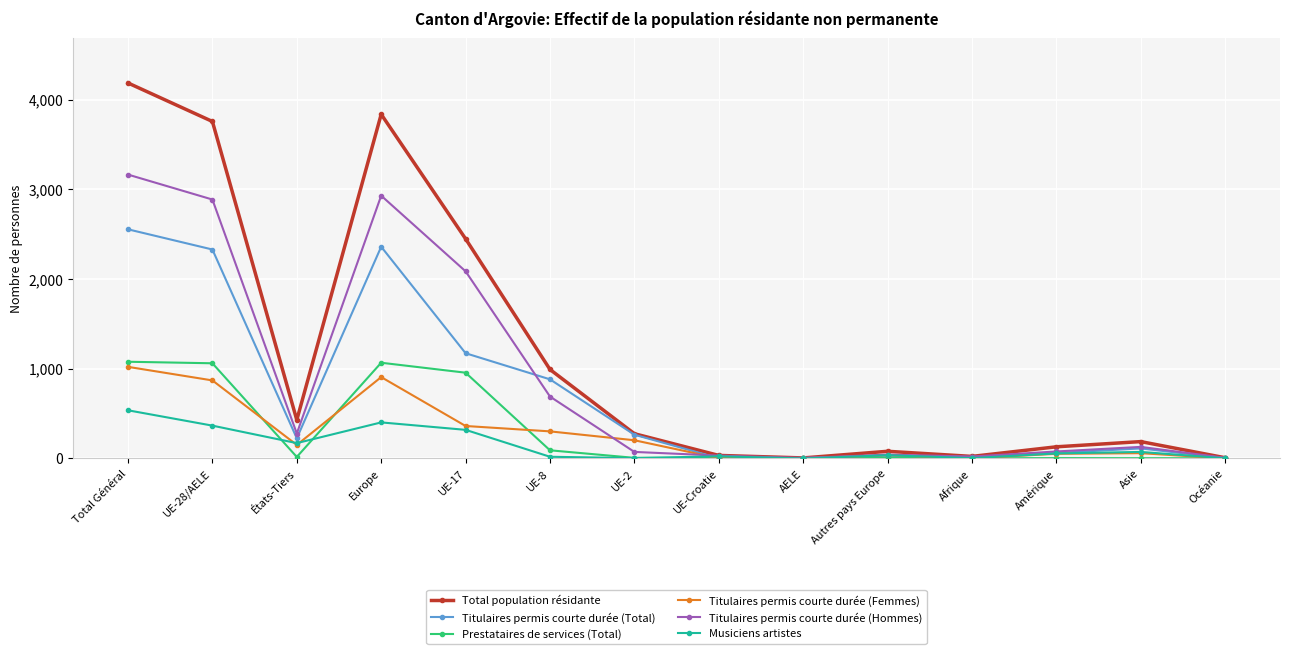

What is the label of the 13th point from the left?

Asie